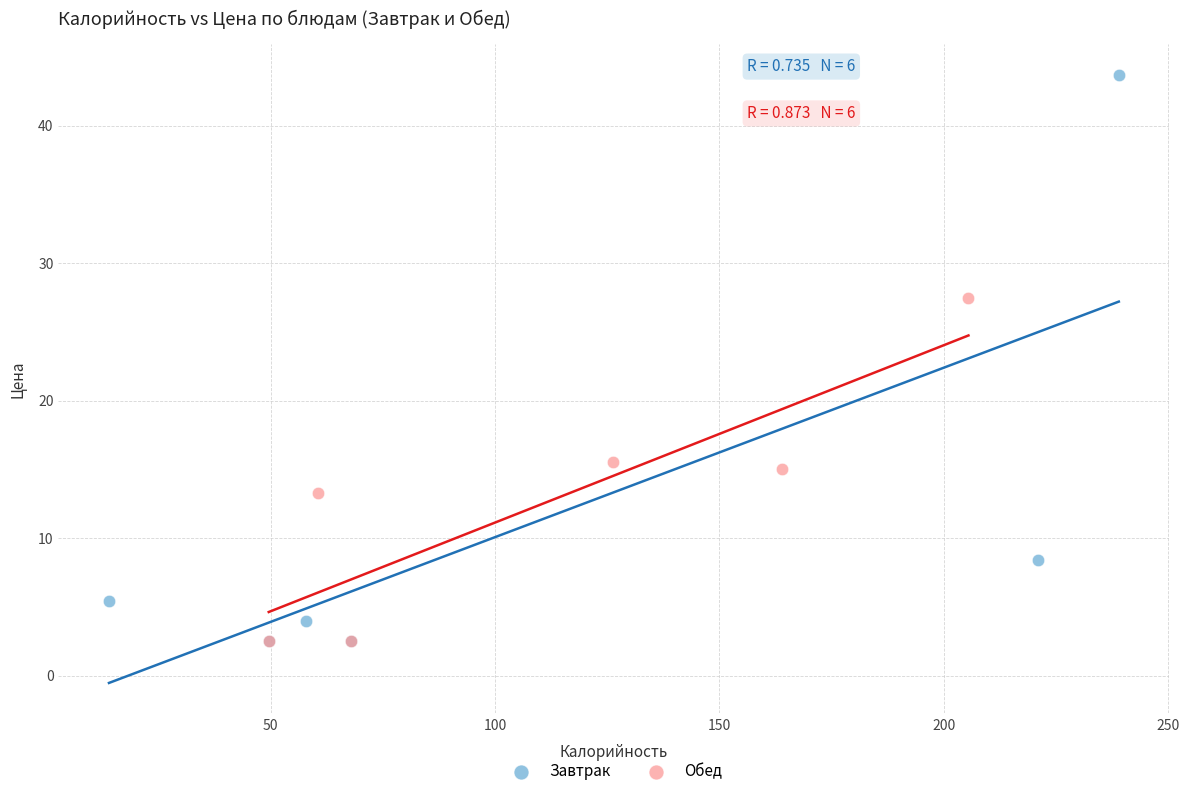

Which series has the largest Y range (max minus min)?

Завтрак